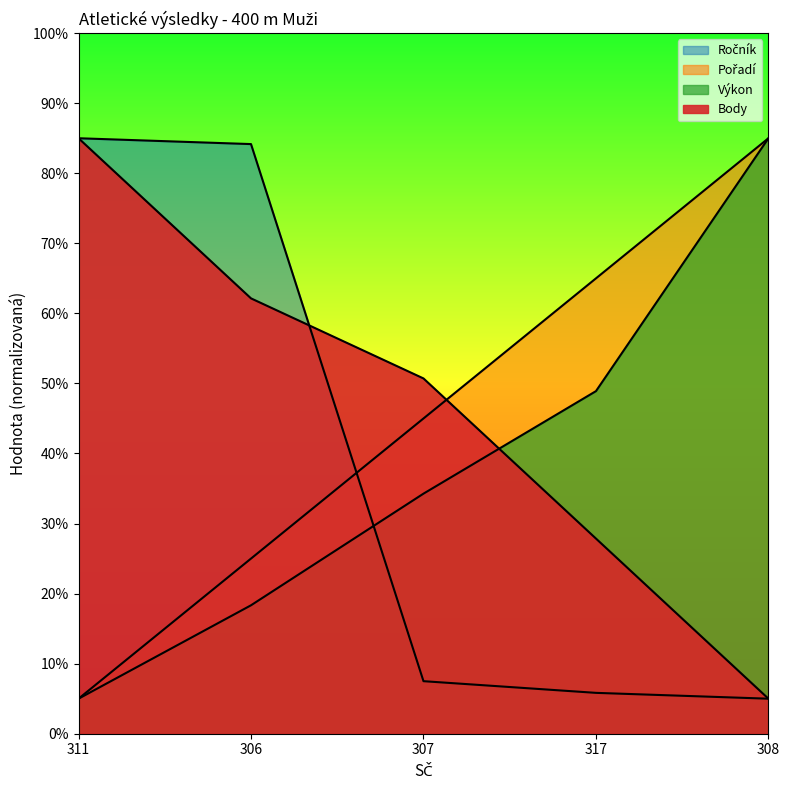

Rank the categories by Pořadí value from lowest to highest.

311, 306, 307, 317, 308